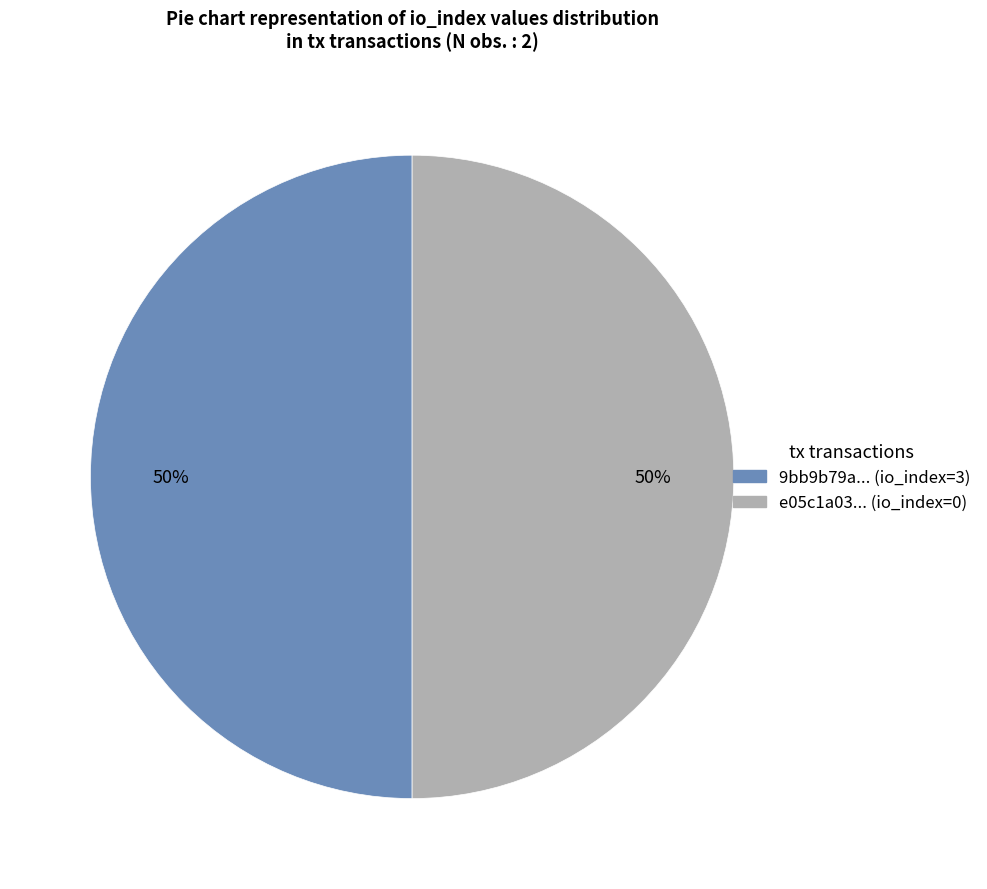

Rank the categories by value from highest to lowest.

io_index=3, io_index=0